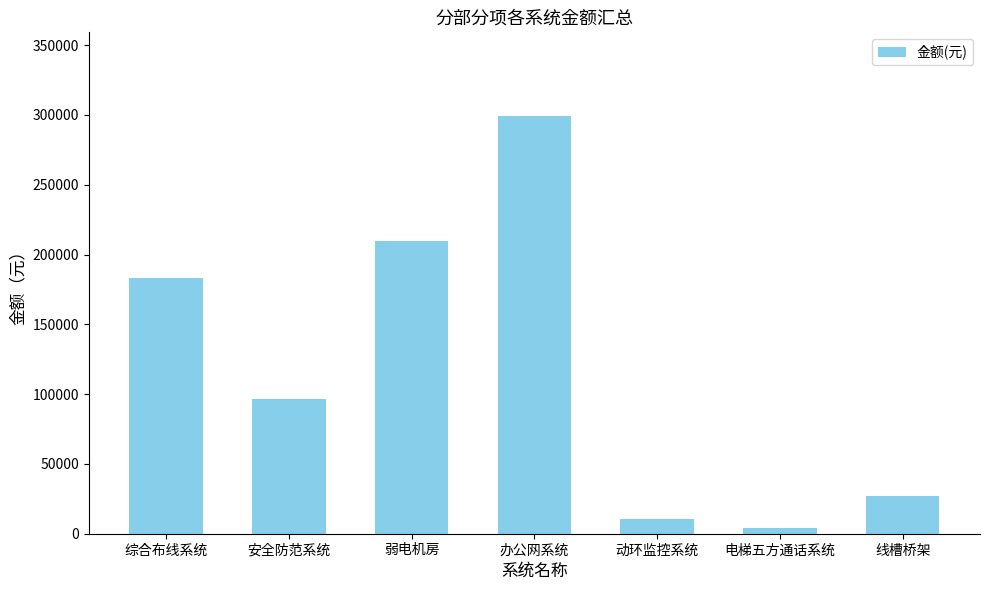

What value does the data have at 办公网系统?

299335.2